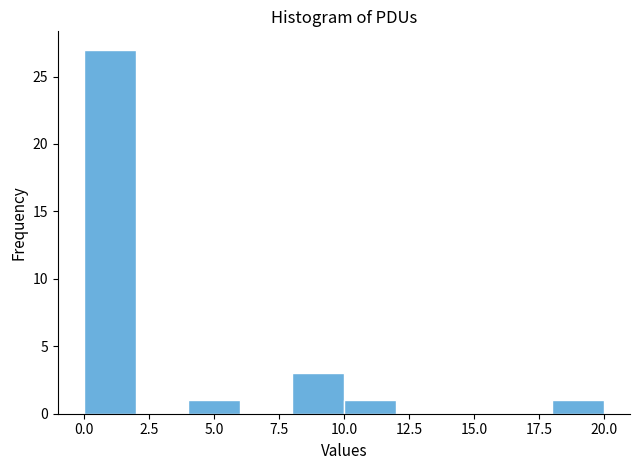

Reading left to right, list every bar in this chart as the range it spans on the x-axis followed by its height. The values are not printed on the chart, so give them approximately, as read against the axis.

0 to 2: 27
2 to 4: 0
4 to 6: 1
6 to 8: 0
8 to 10: 3
10 to 12: 1
12 to 14: 0
14 to 16: 0
16 to 18: 0
18 to 20: 1